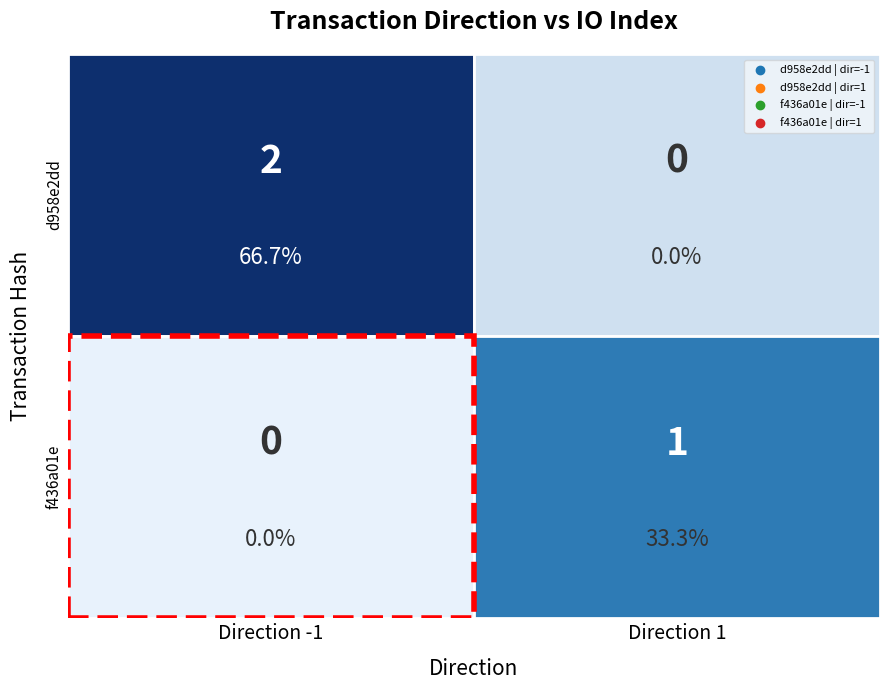

Is it true that d958e2dd equals 1 at 1?

False